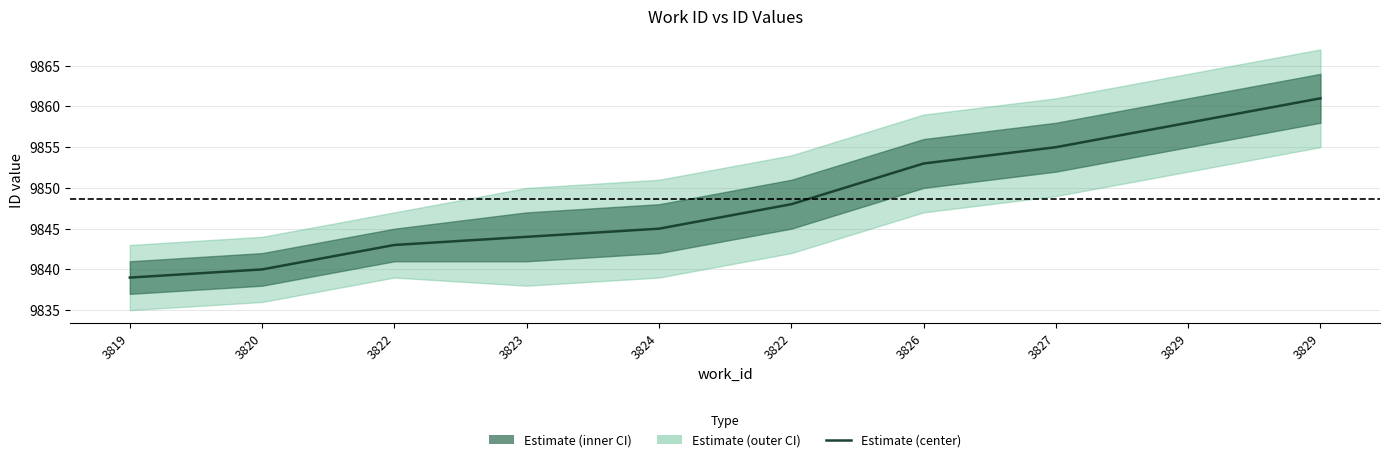

Between 3822 and 3822, which is larger?

3822